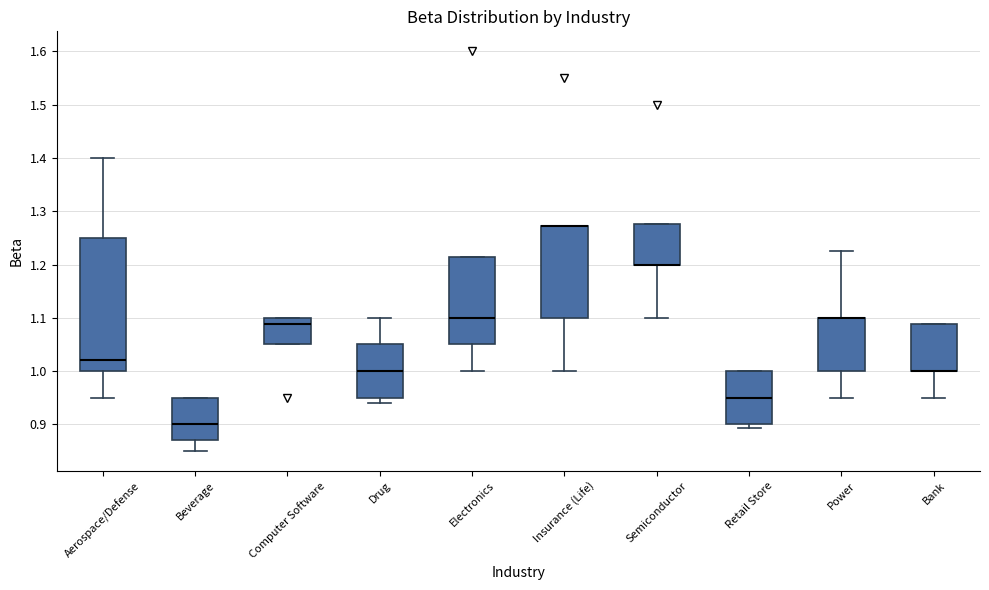

Reading left to right, transcribe this box plot: for each box, give where its median line is, the range the box spans, and where its two whiskers end, as read against the y-axis. The values are not printed on the chart, so give them approximately, as read against the axis.

Aerospace/Defense: median 1.02, box 1.00 to 1.25, whiskers 0.95 to 1.40
Beverage: median 0.90, box 0.87 to 0.95, whiskers 0.85 to 0.95
Computer Software: median 1.09, box 1.05 to 1.10, whiskers 1.05 to 1.10
Drug: median 1.00, box 0.95 to 1.05, whiskers 0.94 to 1.10
Electronics: median 1.10, box 1.05 to 1.22, whiskers 1.00 to 1.22
Insurance (Life): median 1.27 (drawn on the box's upper edge), box 1.10 to 1.27, whiskers 1.00 to 1.27
Semiconductor: median 1.20 (drawn on the box's lower edge), box 1.20 to 1.28, whiskers 1.10 to 1.28
Retail Store: median 0.95, box 0.90 to 1.00, whiskers 0.89 to 1.00
Power: median 1.10 (drawn on the box's upper edge), box 1.00 to 1.10, whiskers 0.95 to 1.23
Bank: median 1.00 (drawn on the box's lower edge), box 1.00 to 1.09, whiskers 0.95 to 1.09